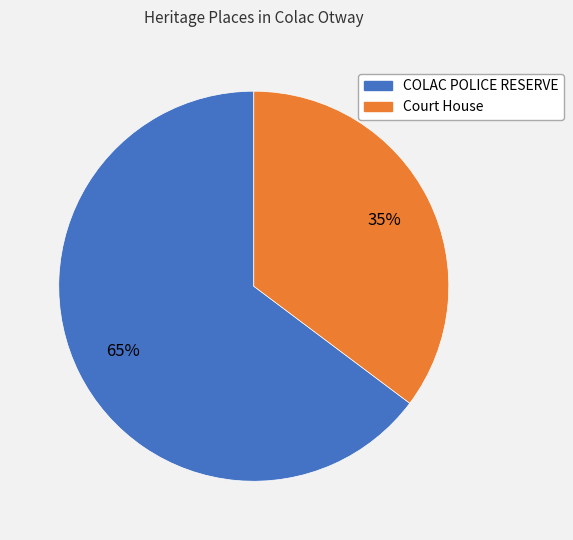

The Court House slice represents 35% of the pie. True or false?

True